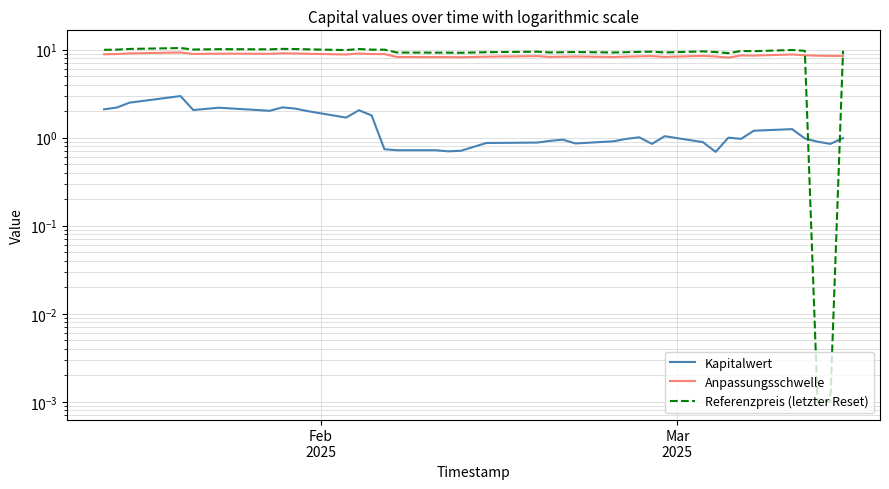

Which series has the largest range (max minus min)?

Referenzpreis (letzter Reset)